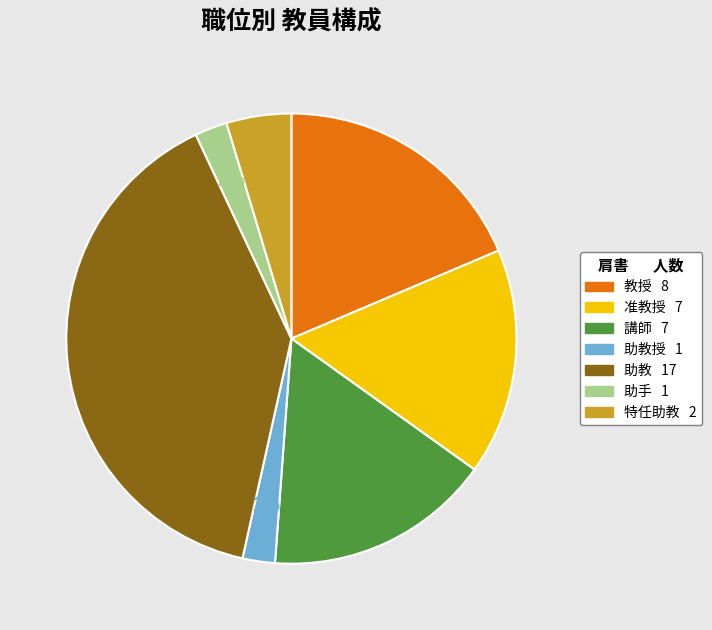

Does any single category account for the majority?

No